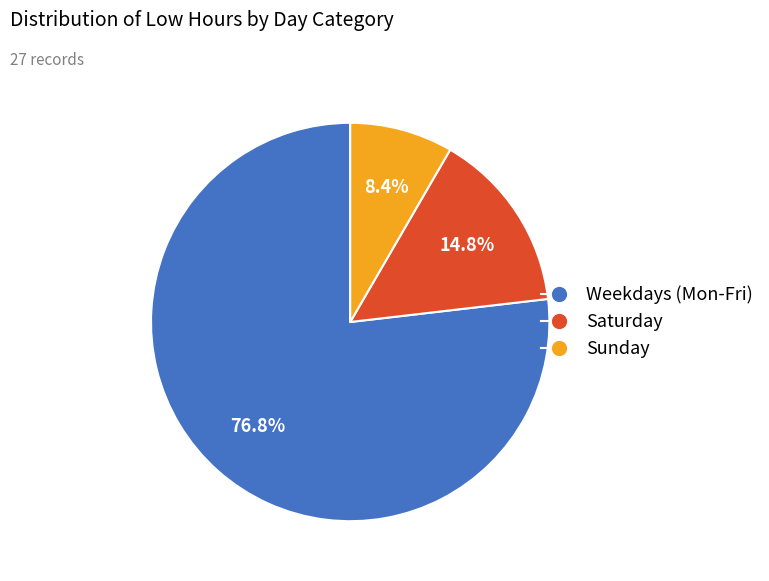

Is there any slice that represents more than half of the pie?

Yes